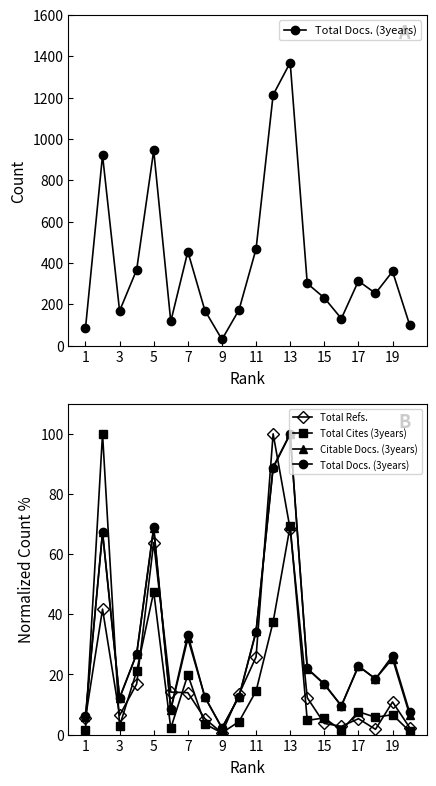

Does the chart display data point markers on the line(s)?

Yes